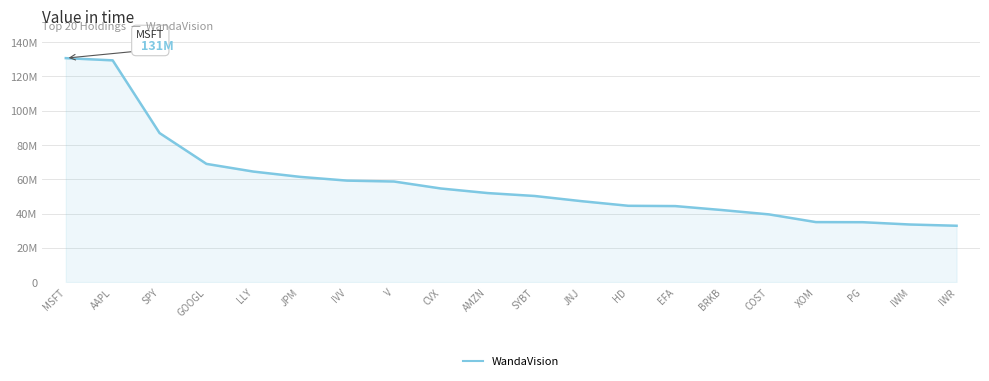

What is the difference between the second highest and minimum values?

96487708